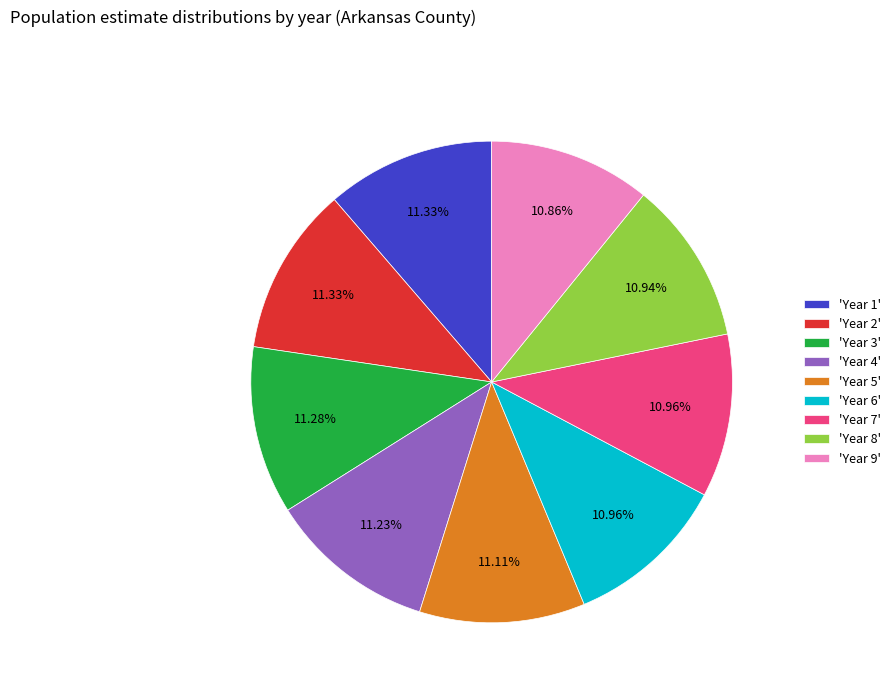

To the nearest percent, what is the average slice percentage?

11%